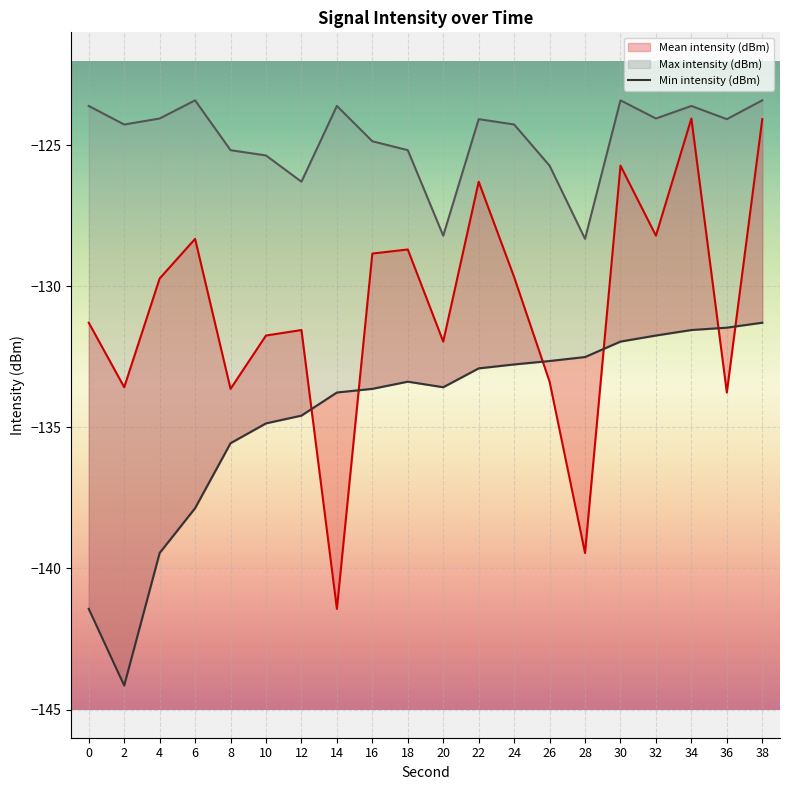

Which label corresponds to the smallest value in the chart?

2